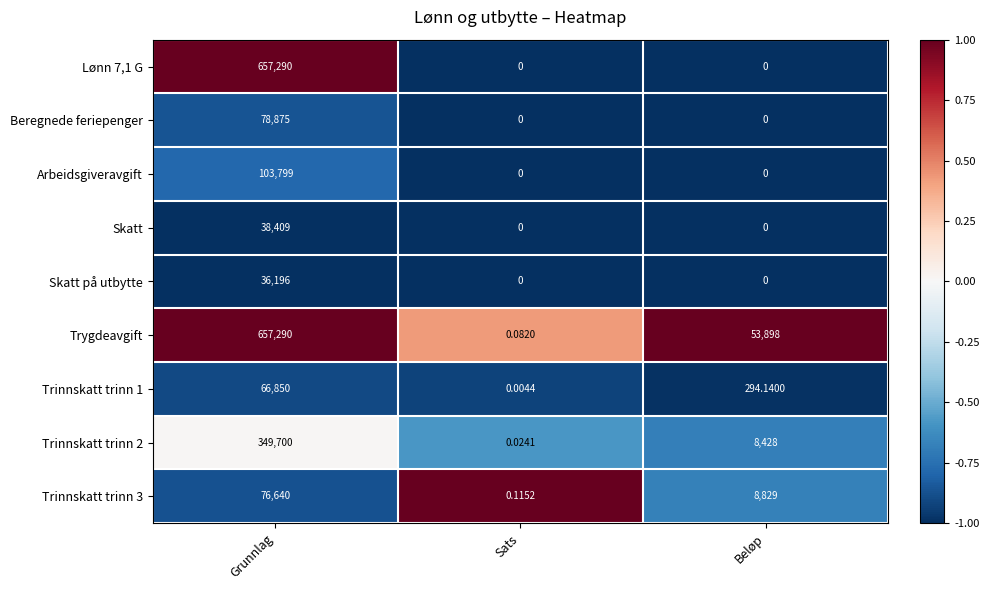

Count the number of categories in the chart.

3